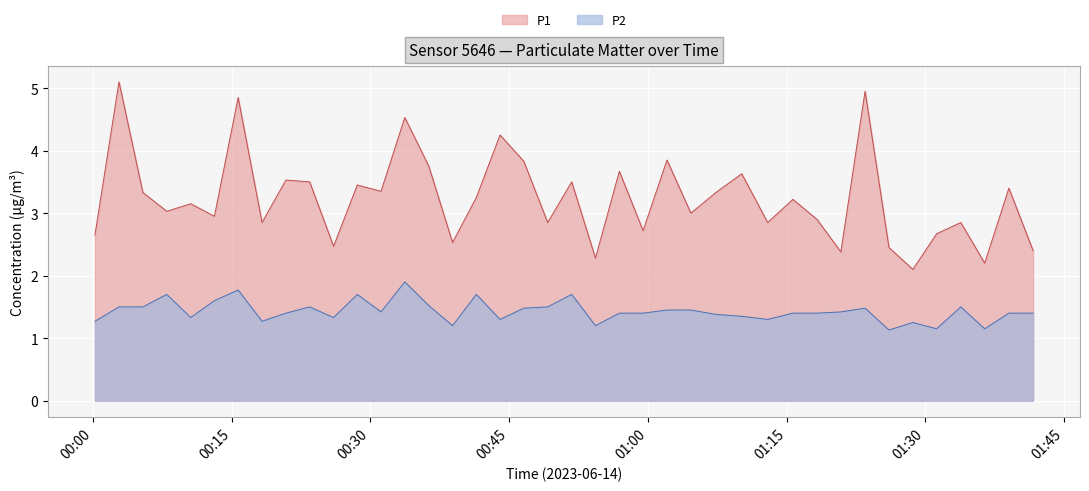

Count the P2 values in the range 1 to 2.

40